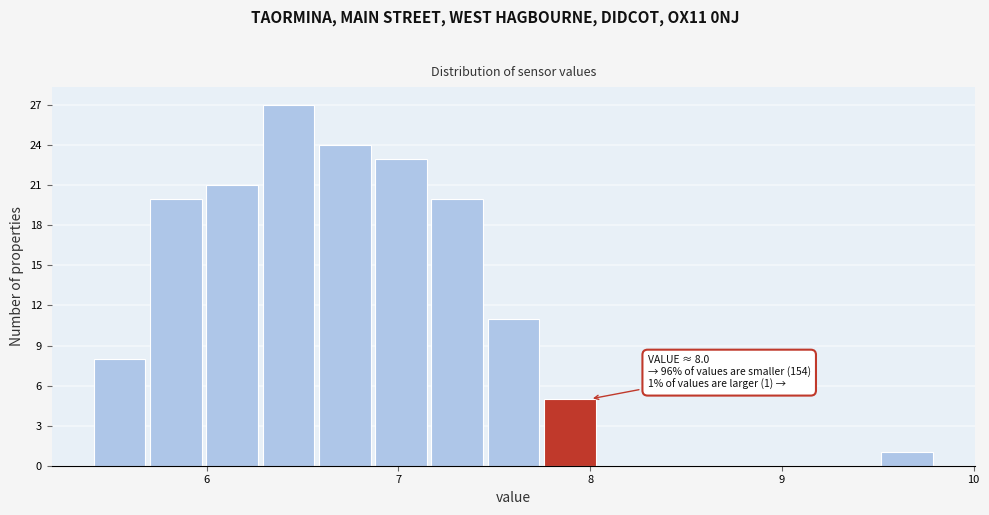

Read against the x-axis, roughly where is the centre of the tallest bar?

6.4